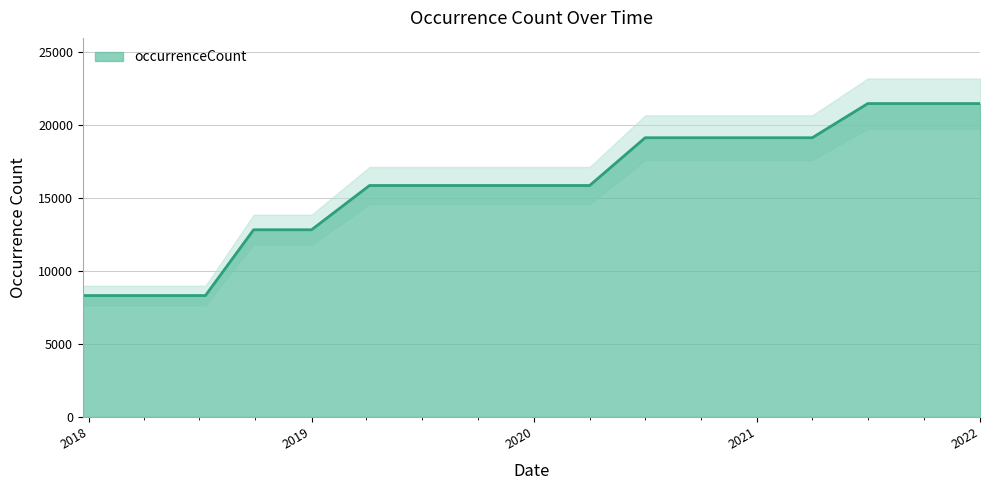

How many series are shown in this chart?

1